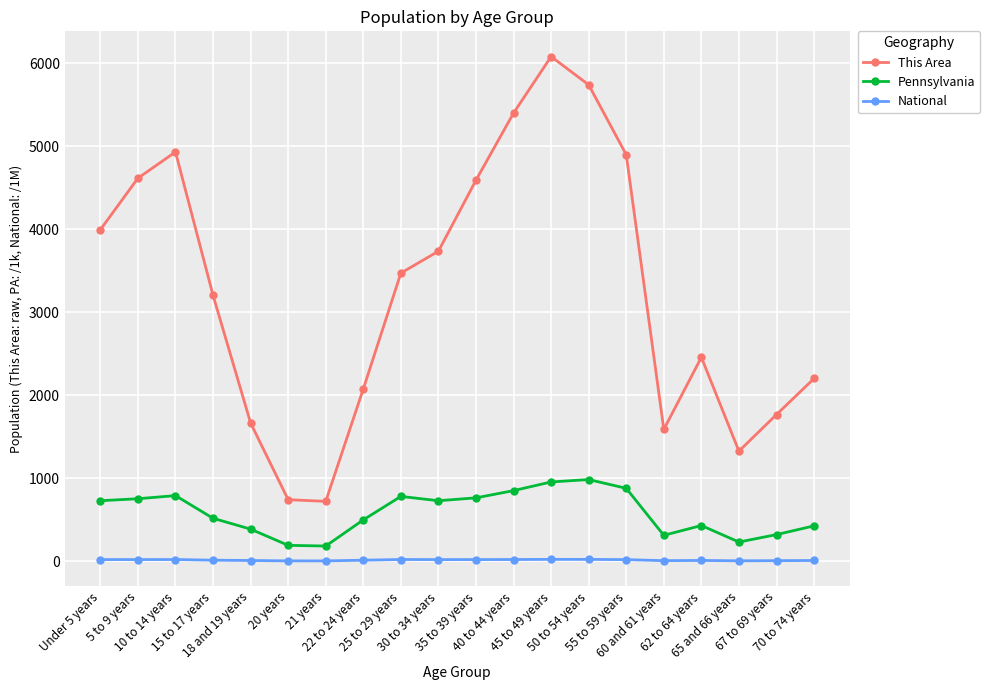

True or false: Pennsylvania and National intersect in this chart.

False